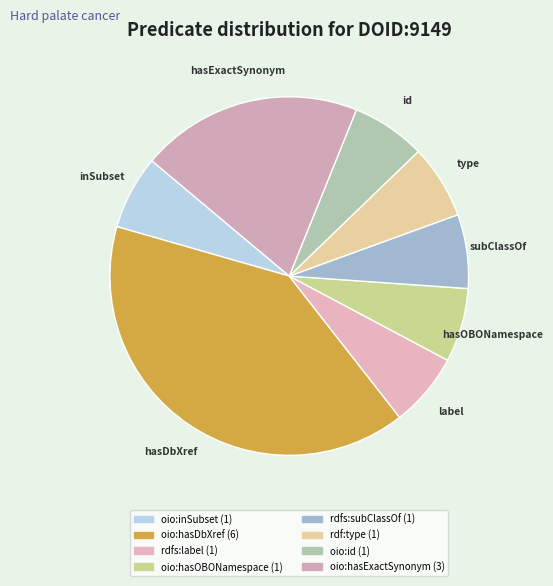

How many slices are in this pie chart?

8